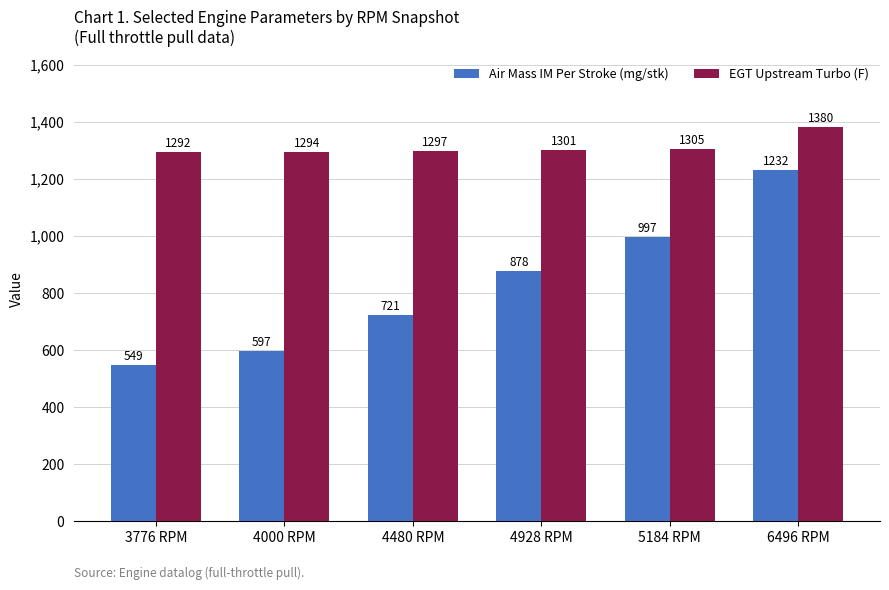

What value does the EGT Upstream Turbo (F) series have at 5184 RPM, to the nearest 5?

1305